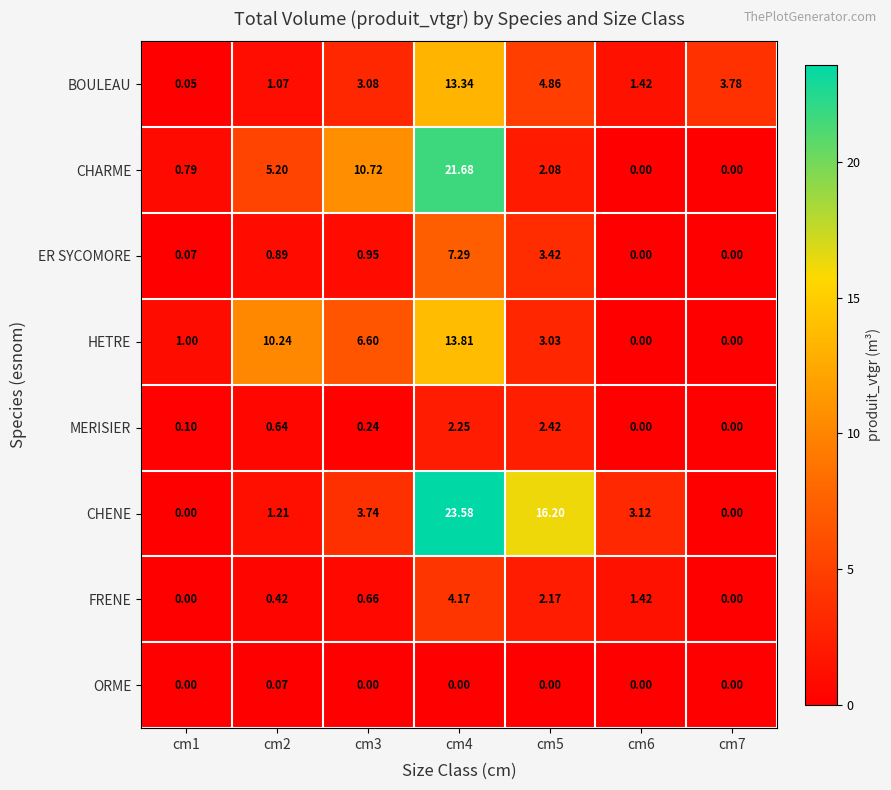

List the series in order of their peak value, lowest first.

ORME, MERISIER, FRENE, ER SYCOMORE, BOULEAU, HETRE, CHARME, CHENE